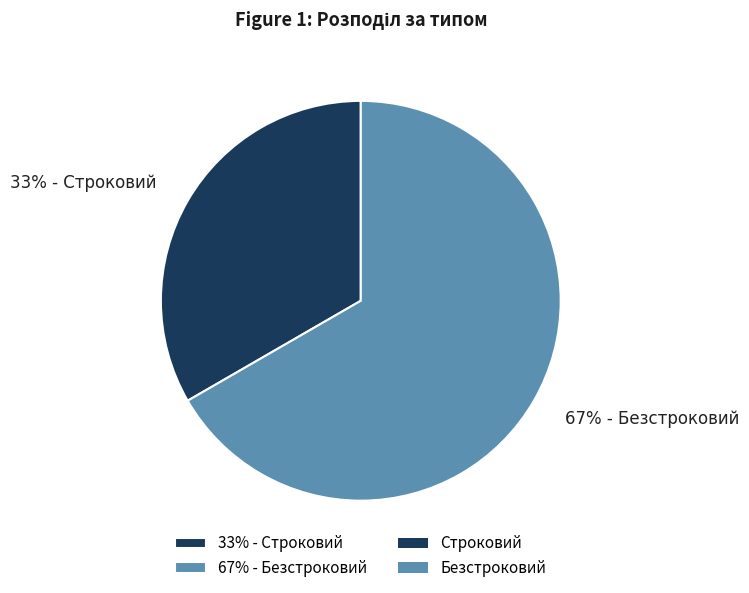

Count the number of slices in the pie.

2